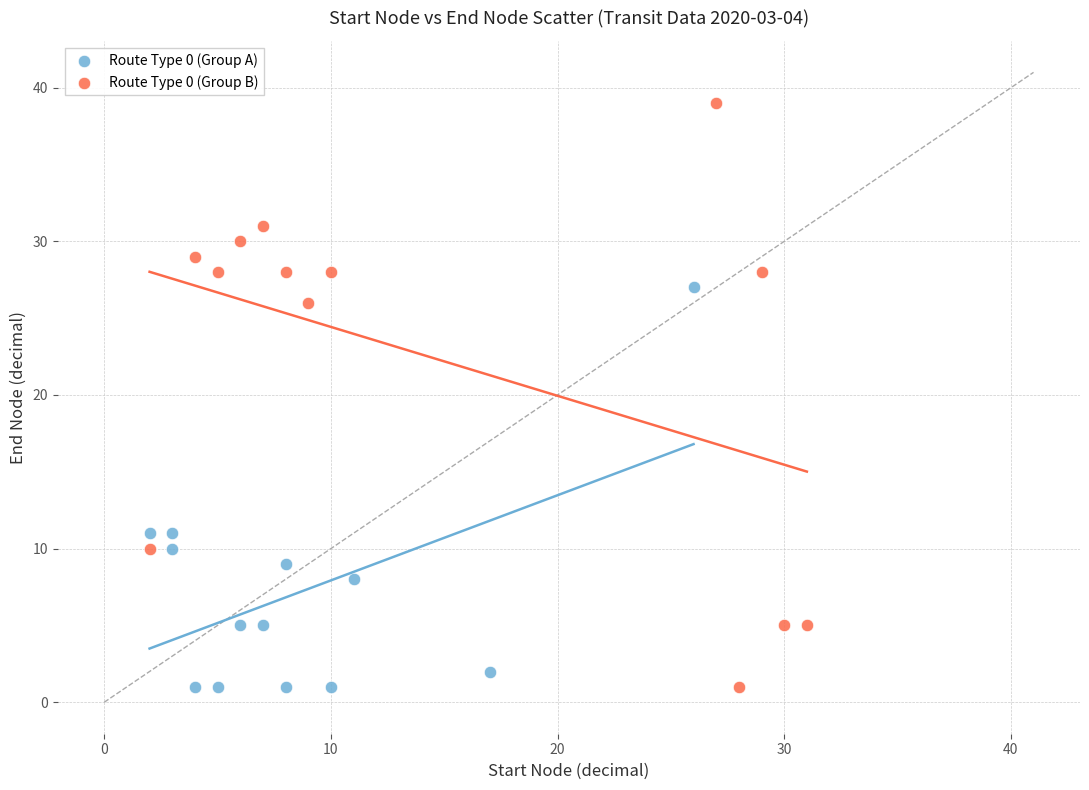

Which series contains the highest Y value?

Route Type 0 (Group B)